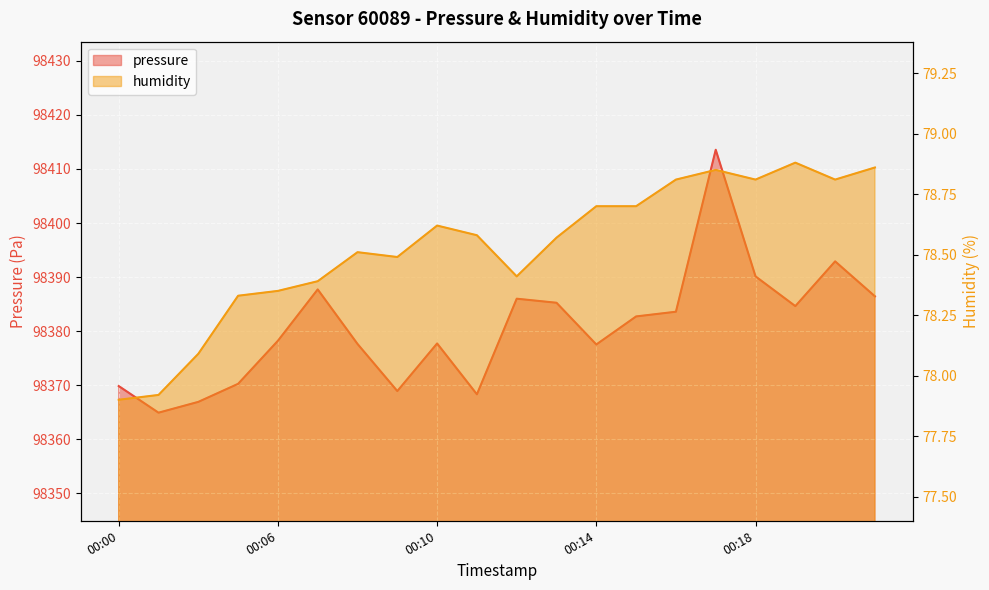

True or false: humidity has more than 1 interior local peaks.

True